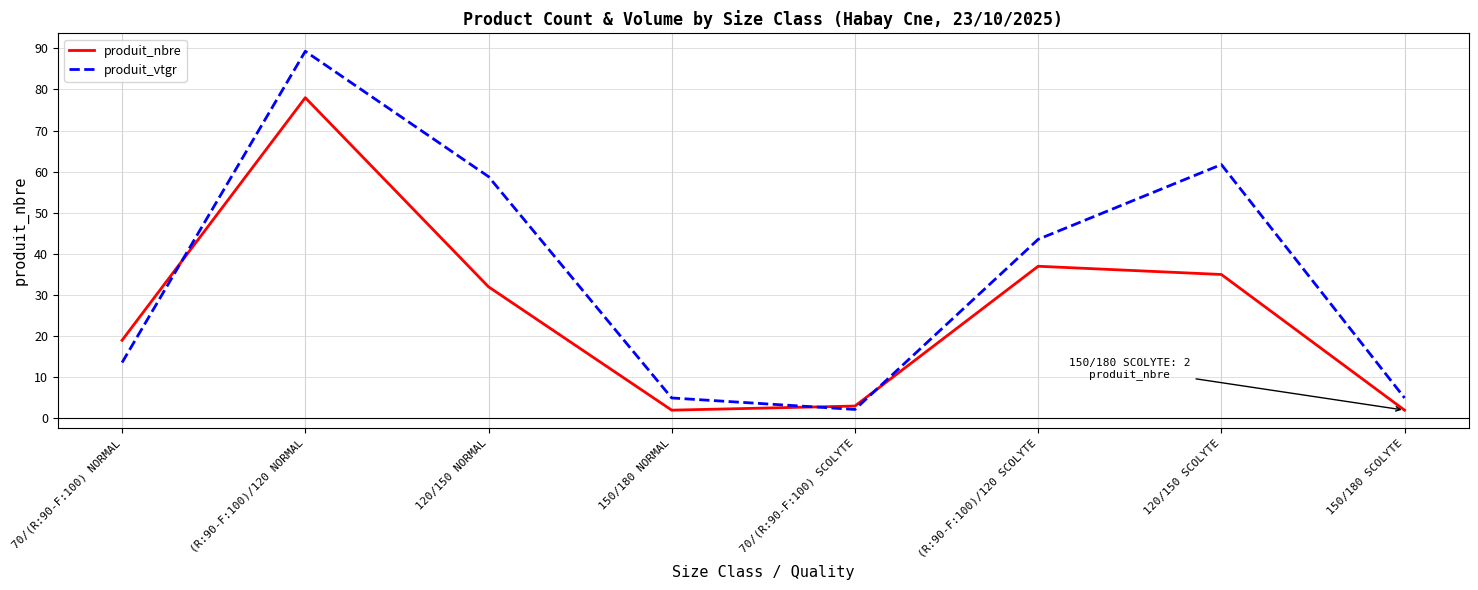

At which label does produit_vtgr reach its peak?

(R:90-F:100)/120 NORMAL